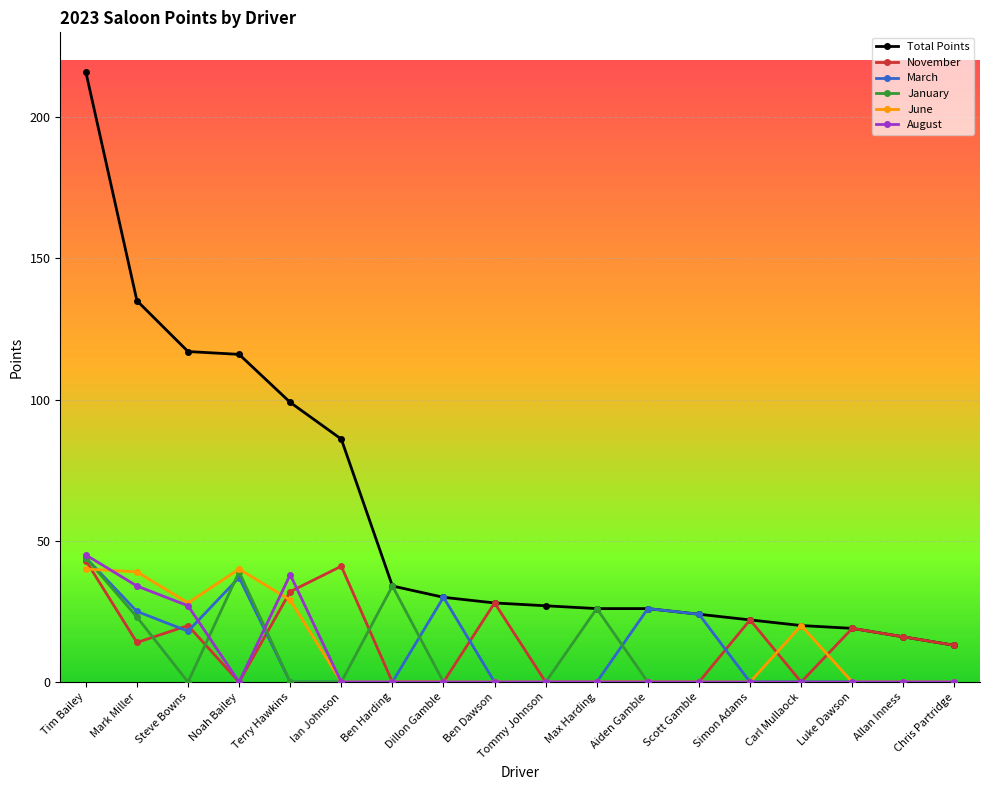

At which category does November reach its first local valley?

Mark Miller